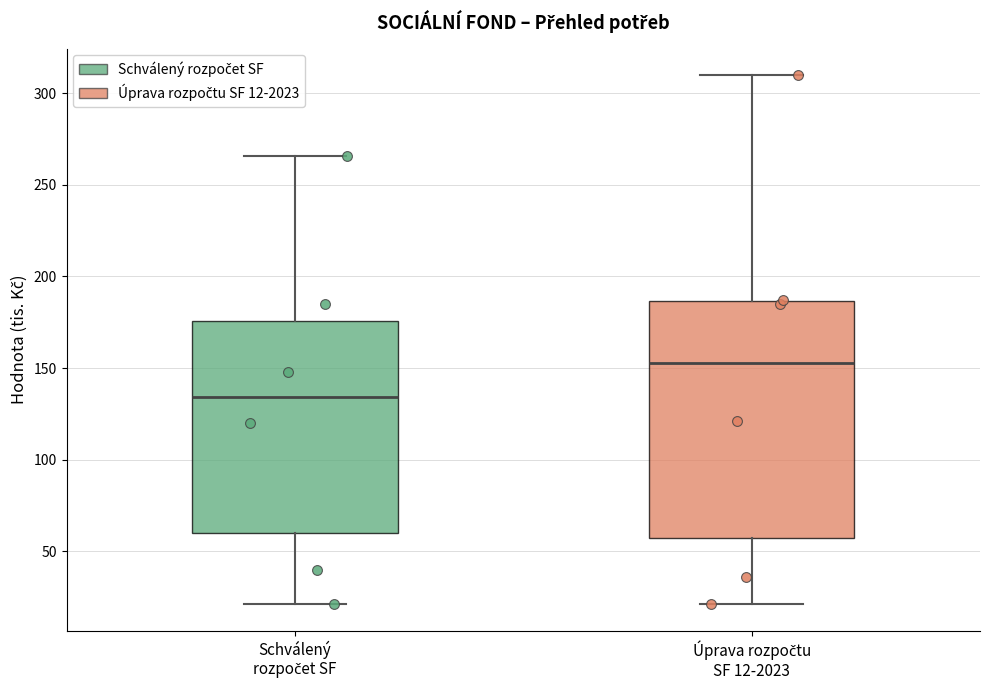

Reading left to right, read every box against the y-axis: the position of its median line, the range the box covers, and the ends of its whiskers. The values are not printed on the chart, so give them approximately, as read against the axis.

Schválený rozpočet SF: median 135, box 60 to 175, whiskers 20 to 265
Úprava rozpočtu SF 12-2023: median 155, box 55 to 185, whiskers 20 to 310